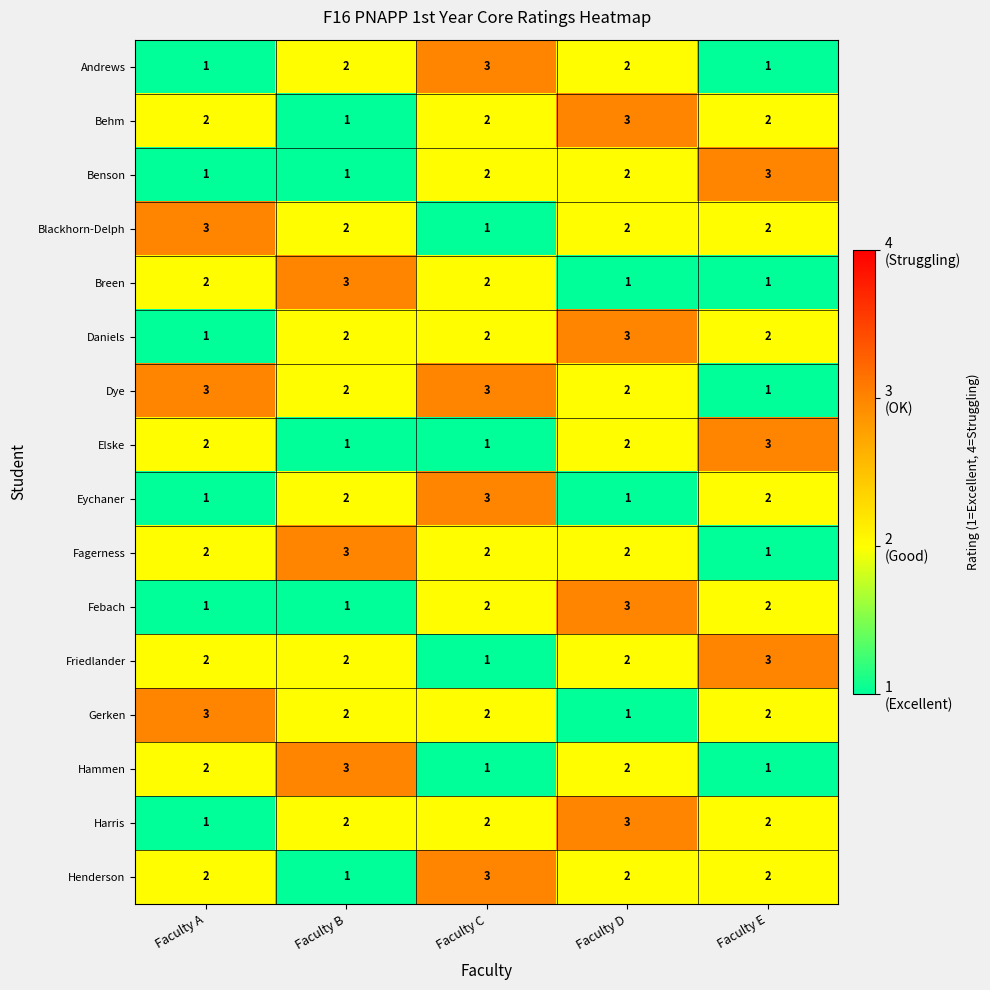

How many categories are shown in the chart?

5